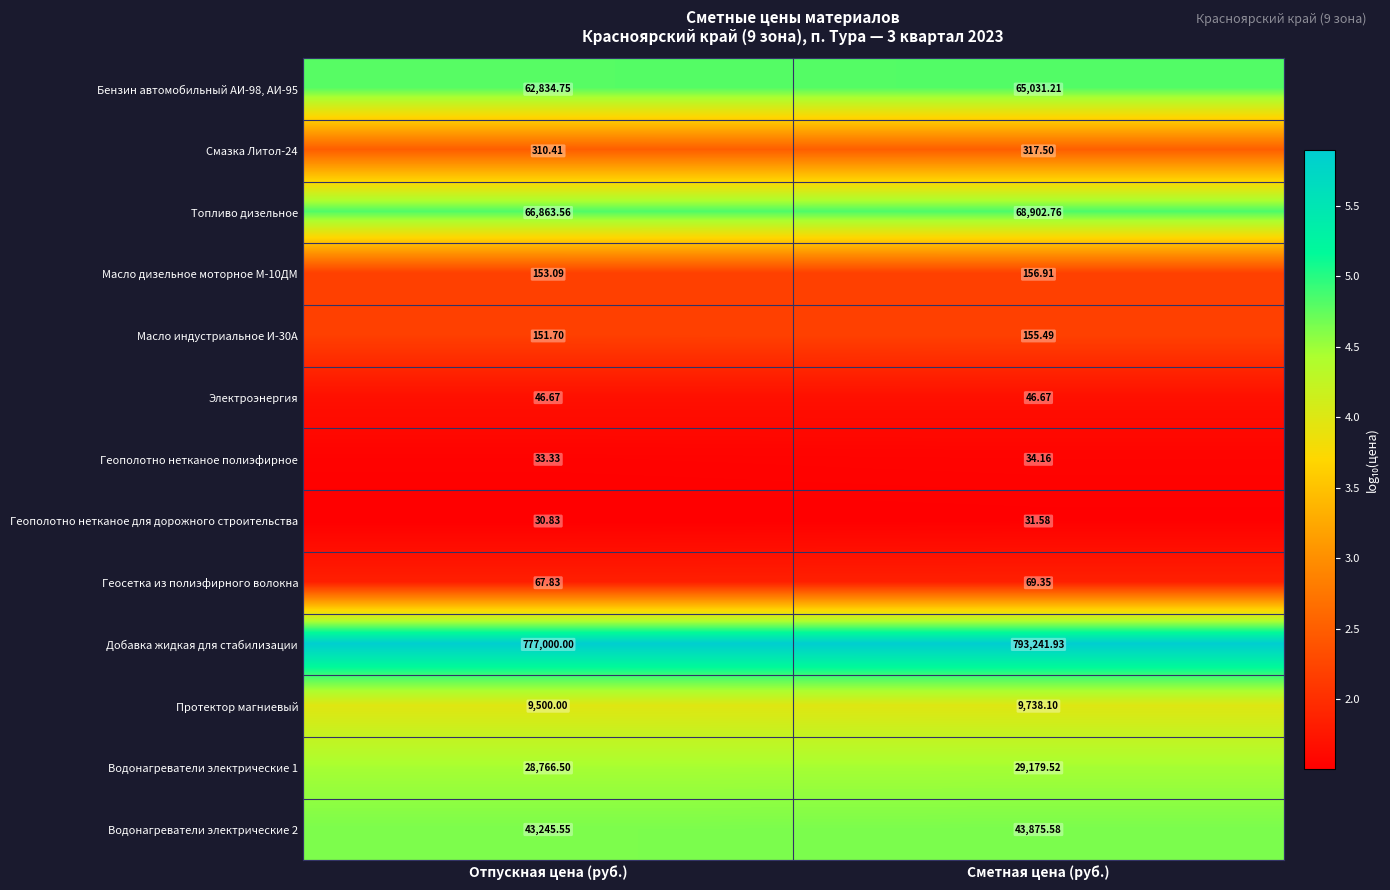

Which series has the largest total across all categories?

Добавка жидкая для стабилизации